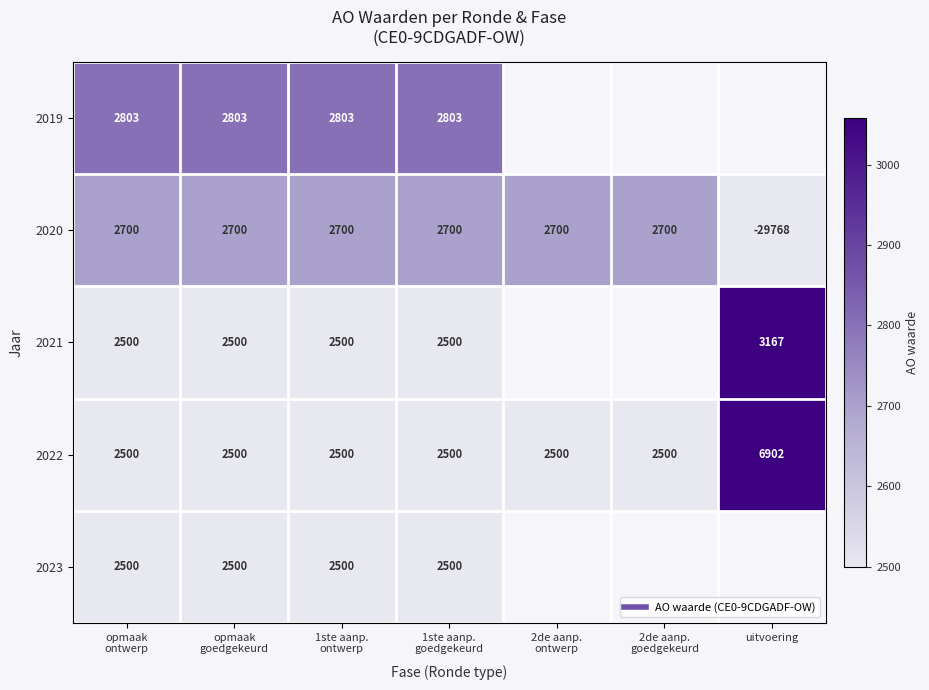

What is the lowest value of the 2023 series?

2500.0